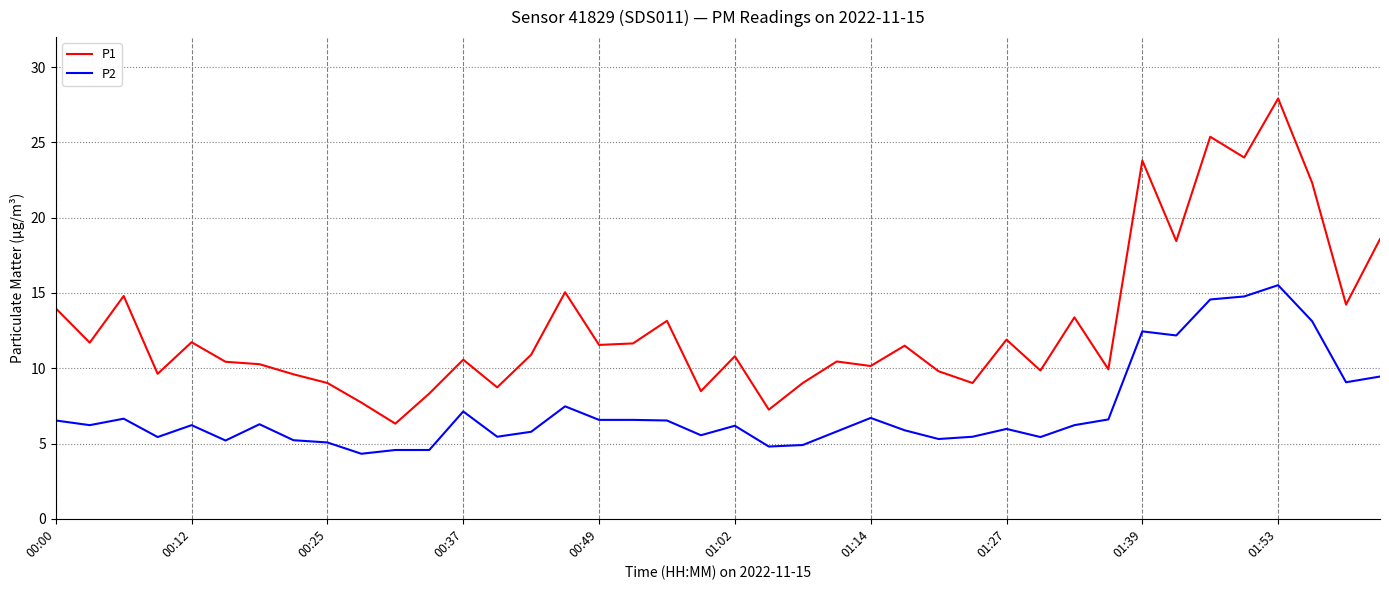

What are all the series names shown in the legend?

P1, P2